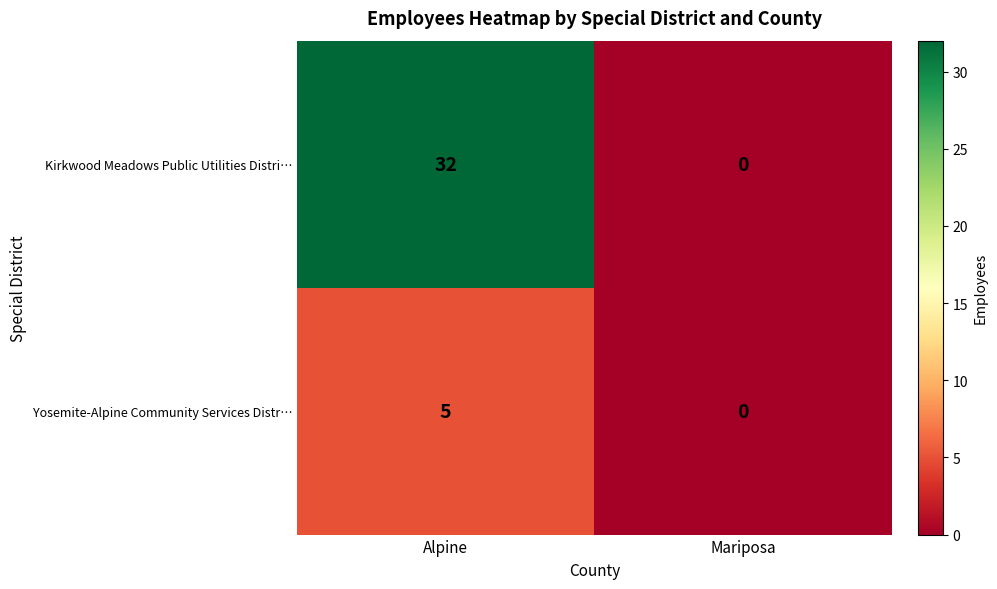

What is the total value across all series at Alpine?

37